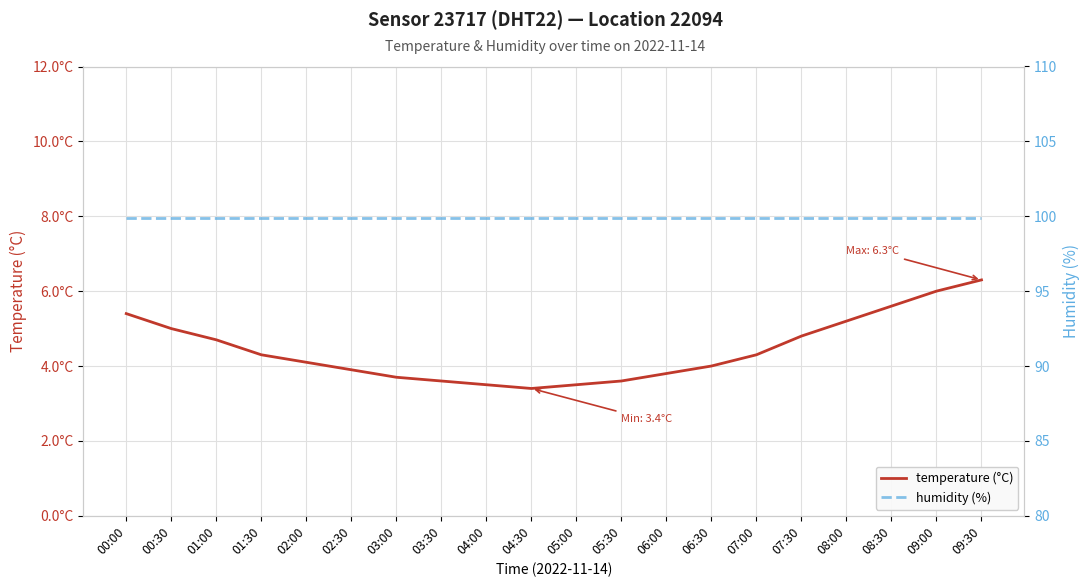

True or false: humidity (%) and temperature (°C) cross at least once.

False